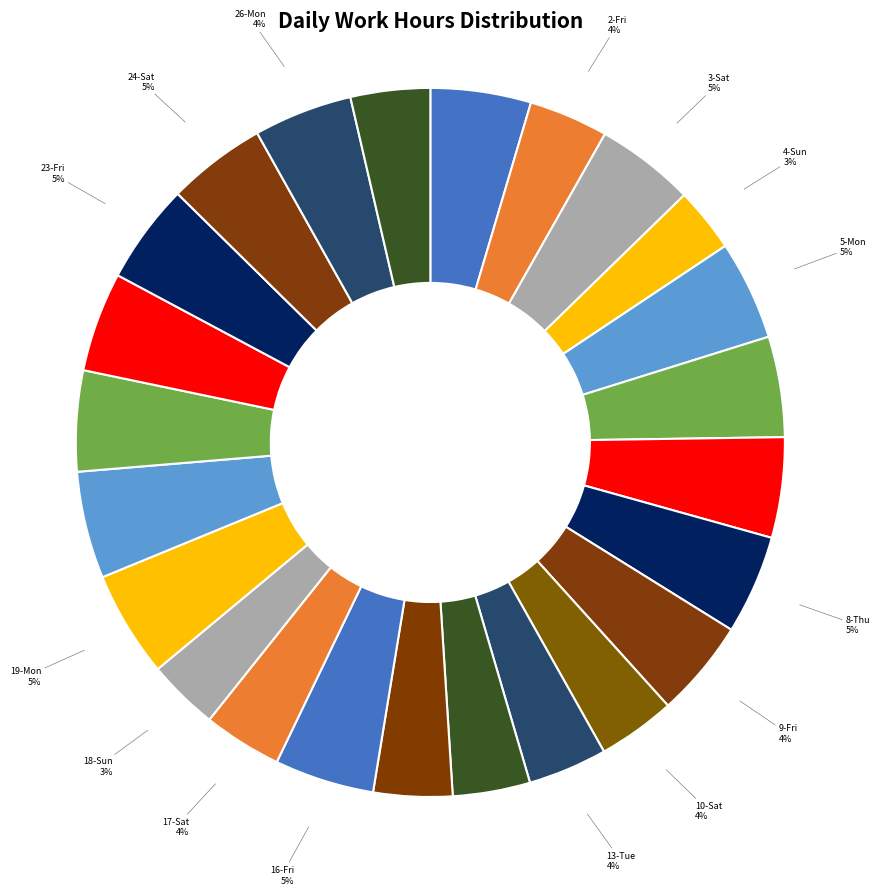

Is it true that 22-Thu is 15% of the pie?

False